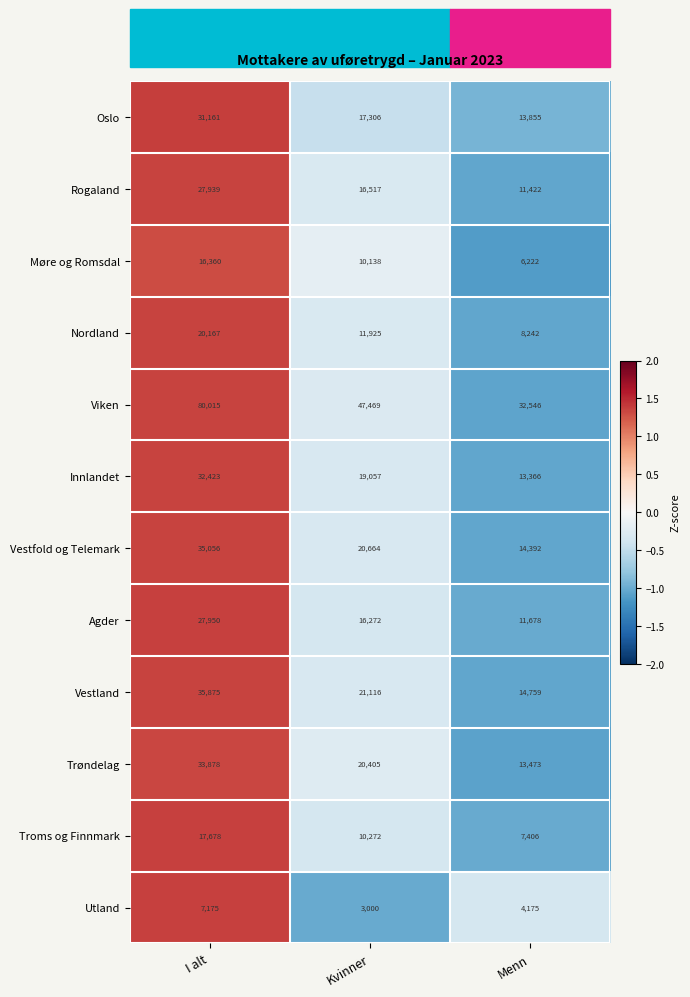

What is the approximate value of Agder at I alt, to the nearest 10?

27950